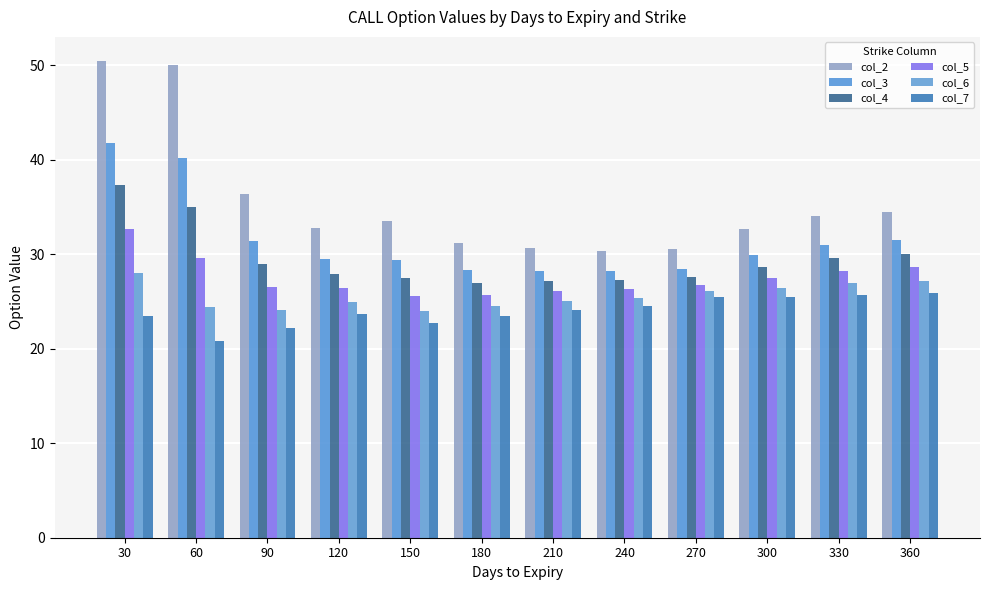

The value of col_4 at 60 is 35.0. True or false?

True